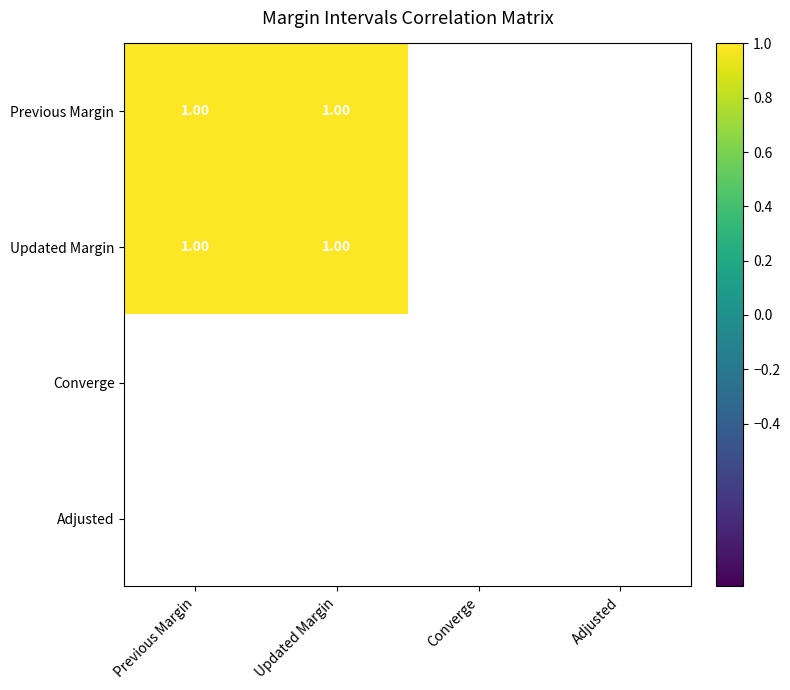

At how many categories does at least one series exceed 0?

2